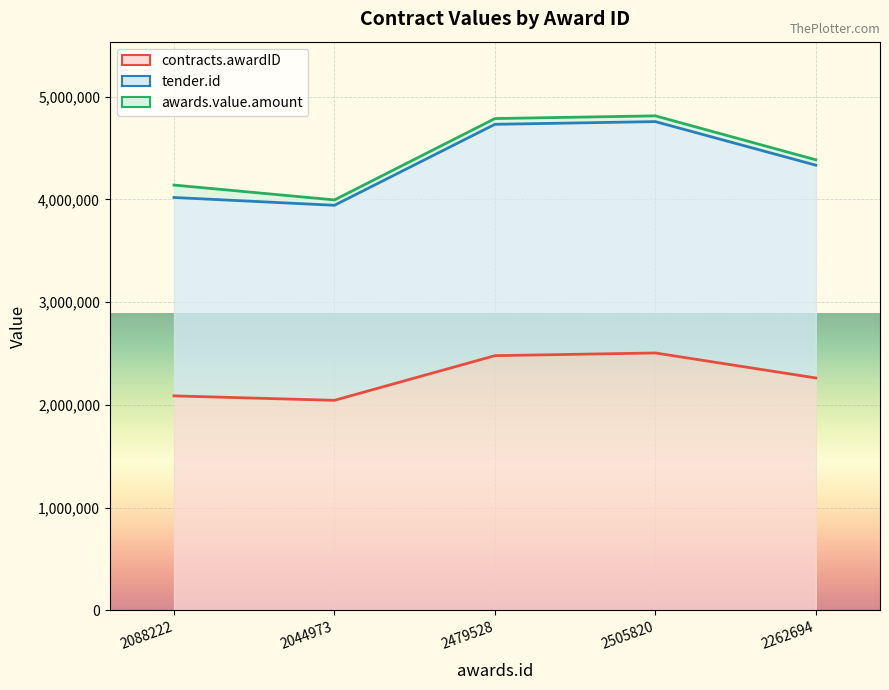

What is the difference between the maximum and second lowest values in the contracts.awardID series?

417598